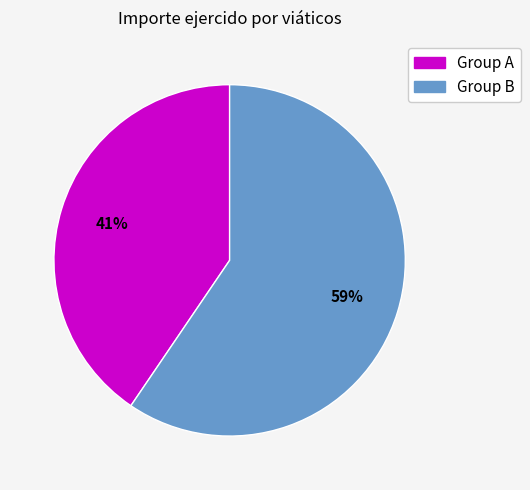

What is the ratio of the value at Group A to the value at Group B?

0.7